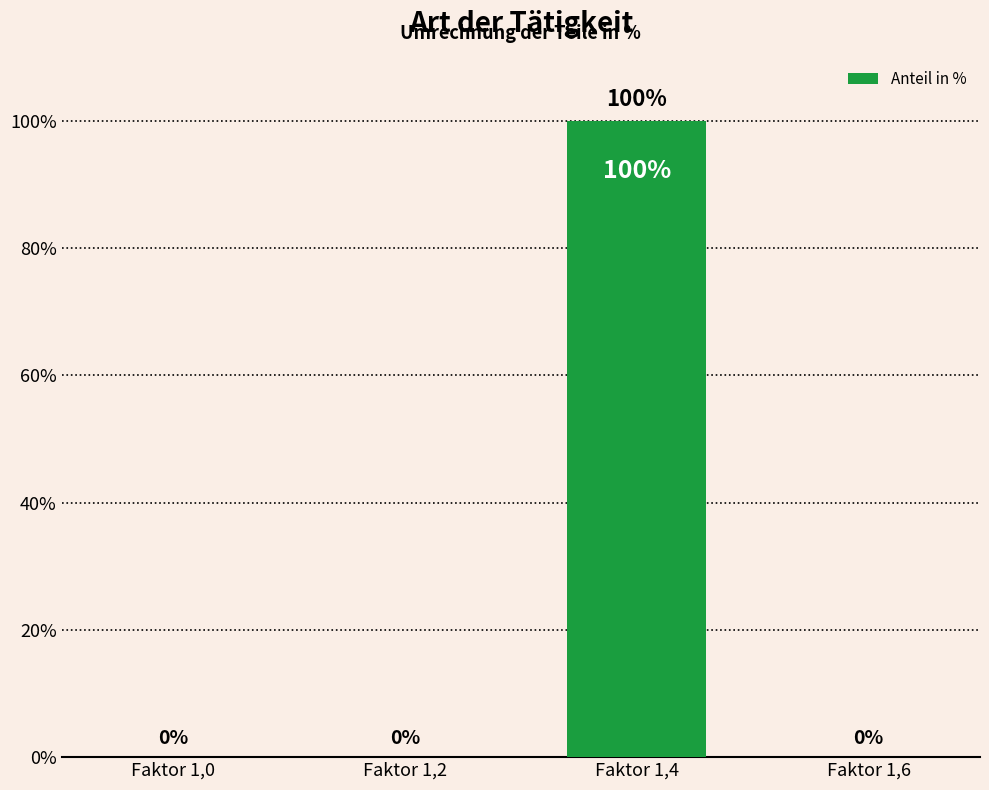

Is it true that the value at Faktor 1,4 is 157?

False